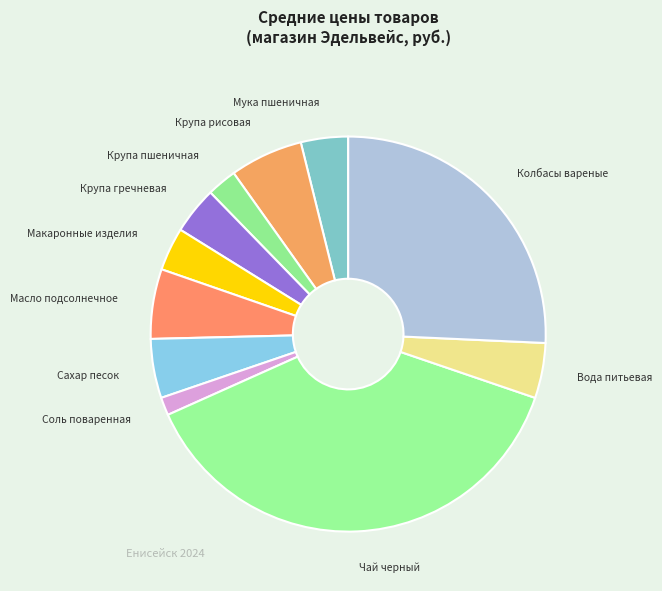

Count the number of slices in the pie.

11